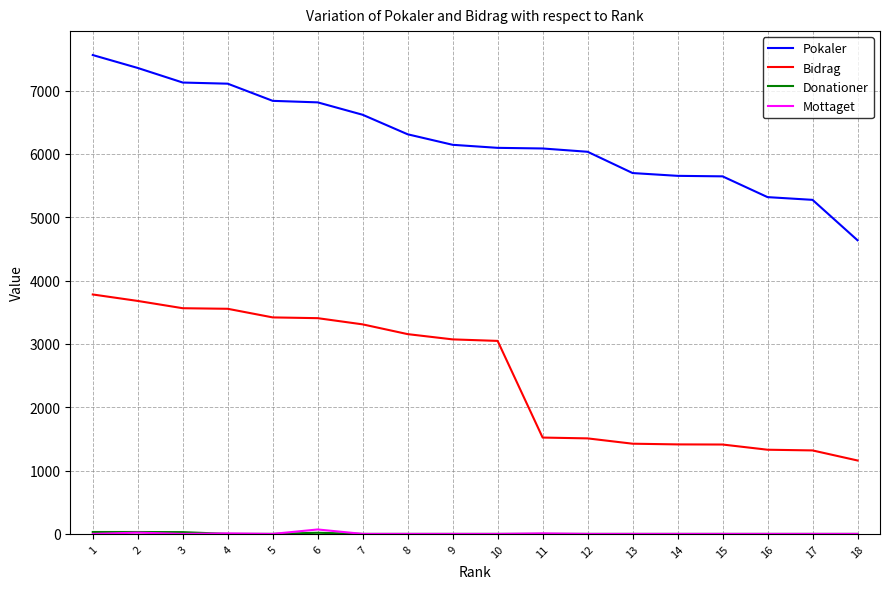

True or false: Bidrag and Pokaler intersect in this chart.

False